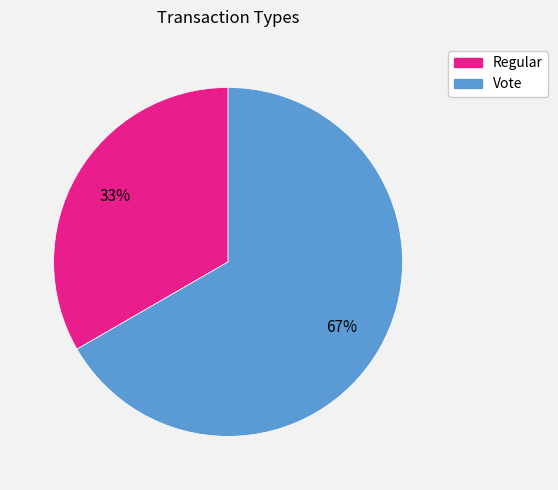

How many segments does this pie chart have?

2